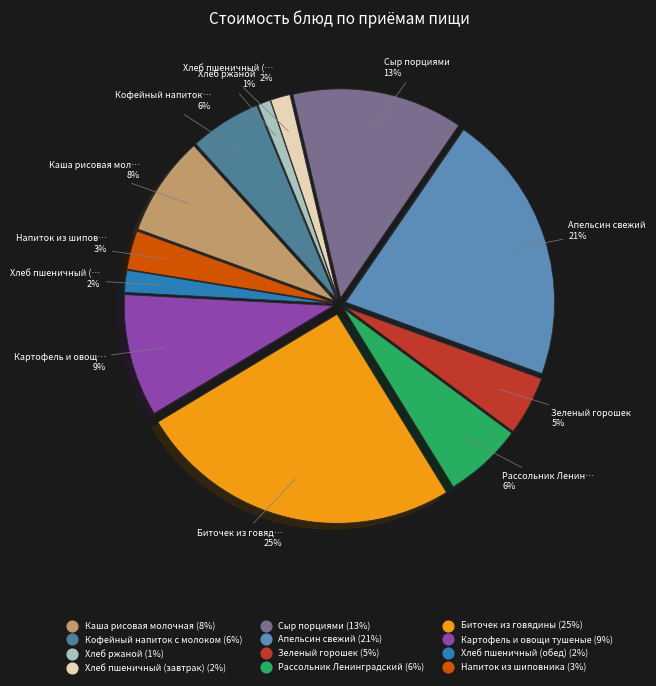

To the nearest percent, what percentage of the pie is Апельсин свежий?

21%